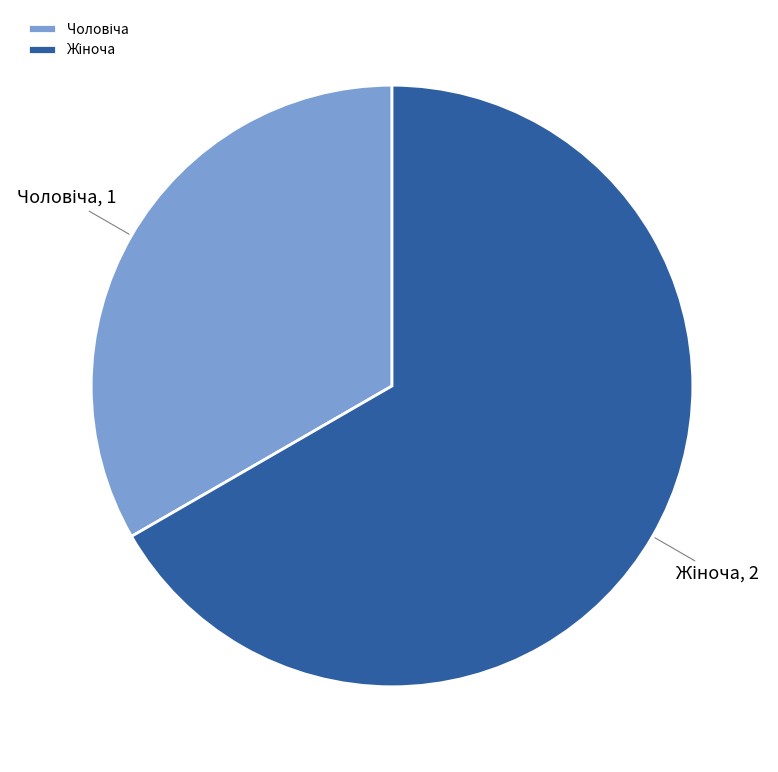

Does any single category account for the majority?

Yes